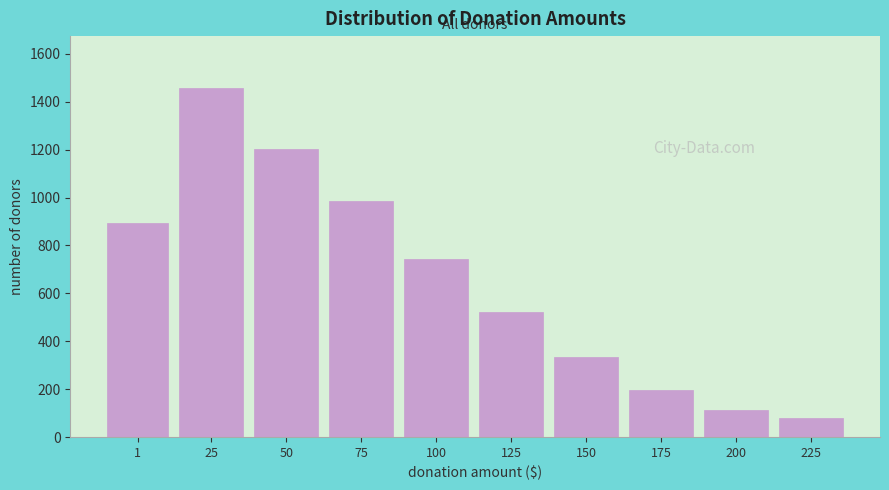

Reading right to left, list all the values displayed in this chart.

225=78	200=112	175=198	150=334	125=521	100=743	75=987	50=1203	25=1456	1=892